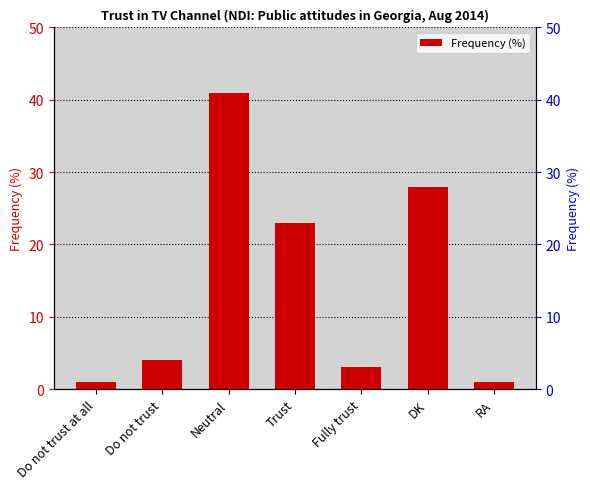

Are the bars horizontal?

No